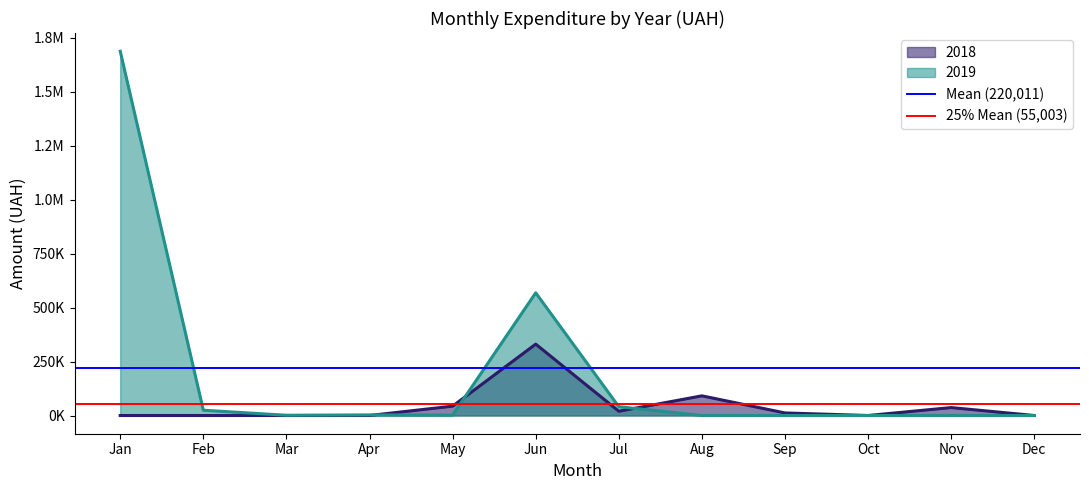

Does the chart display data point markers on the line(s)?

No